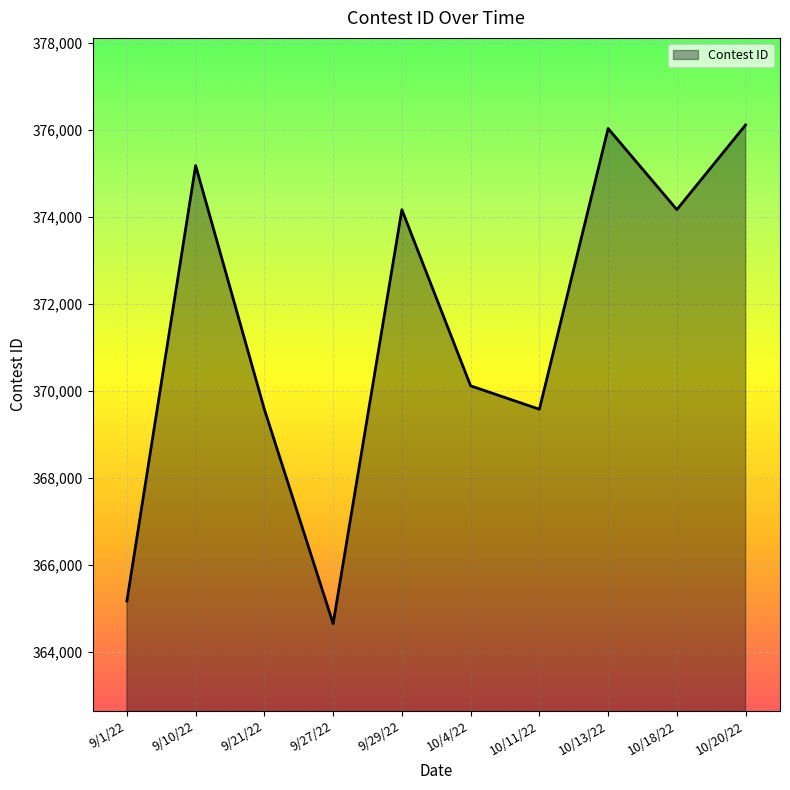

What is the approximate value at 9/21/22?

369583